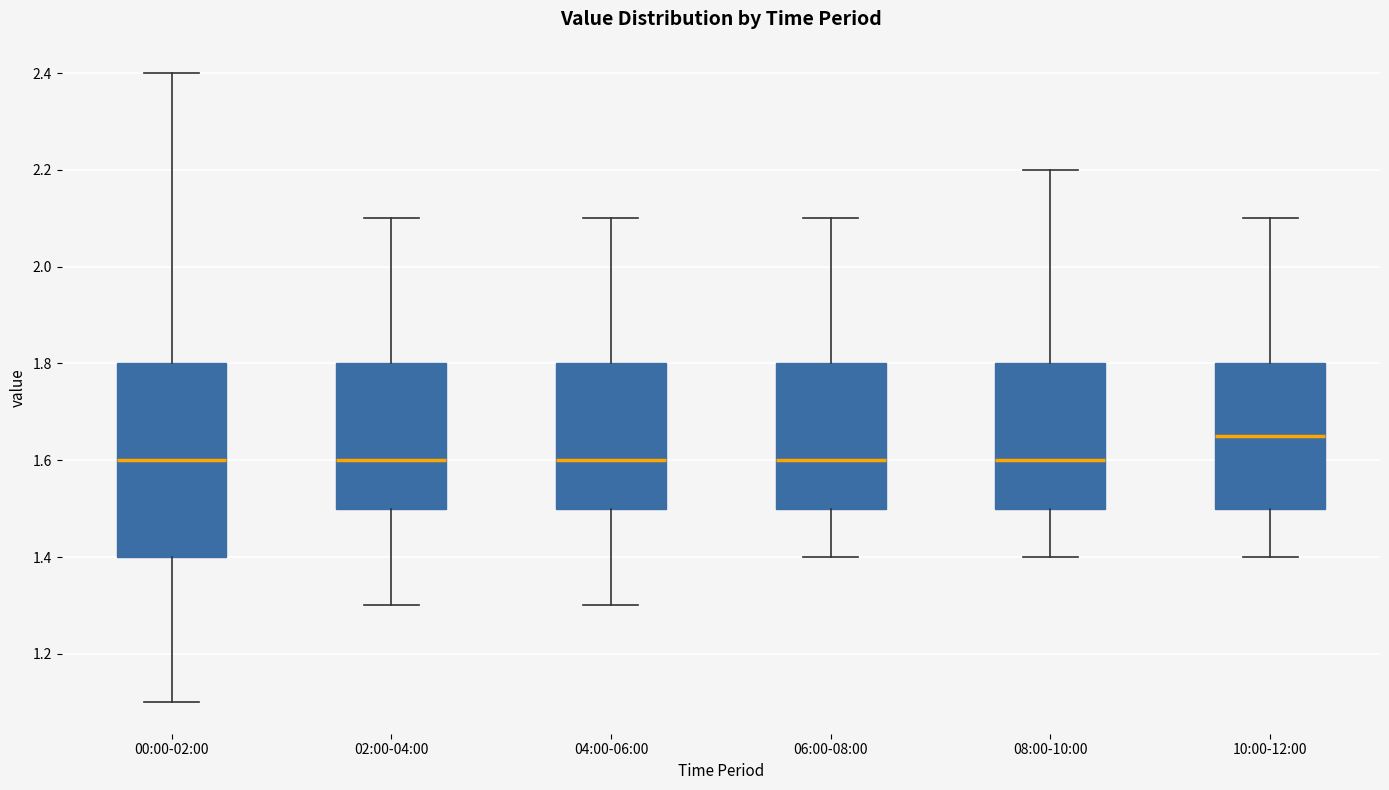

Reading left to right, transcribe this box plot: for each box, give where its median line is, the range the box spans, and where its two whiskers end, as read against the y-axis. The values are not printed on the chart, so give them approximately, as read against the axis.

00:00-02:00: median 1.60, box 1.40 to 1.80, whiskers 1.10 to 2.40
02:00-04:00: median 1.60, box 1.50 to 1.80, whiskers 1.30 to 2.10
04:00-06:00: median 1.60, box 1.50 to 1.80, whiskers 1.30 to 2.10
06:00-08:00: median 1.60, box 1.50 to 1.80, whiskers 1.40 to 2.10
08:00-10:00: median 1.60, box 1.50 to 1.80, whiskers 1.40 to 2.20
10:00-12:00: median 1.66, box 1.50 to 1.80, whiskers 1.40 to 2.10